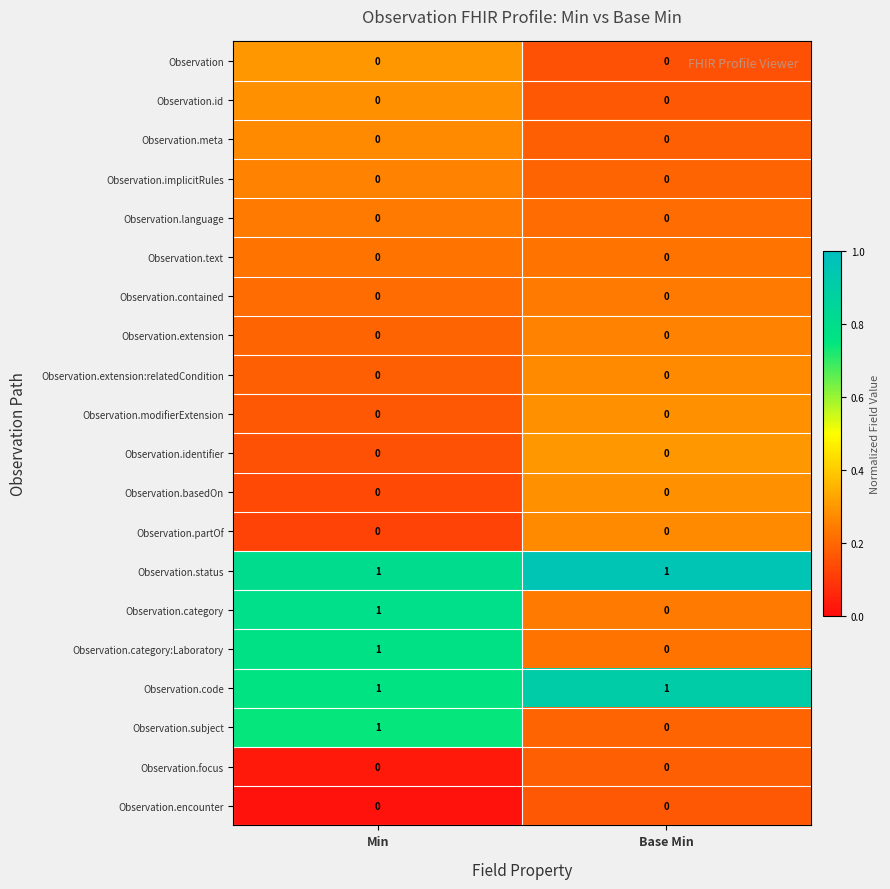

True or false: Observation.category has a value of 2 at Min.

False